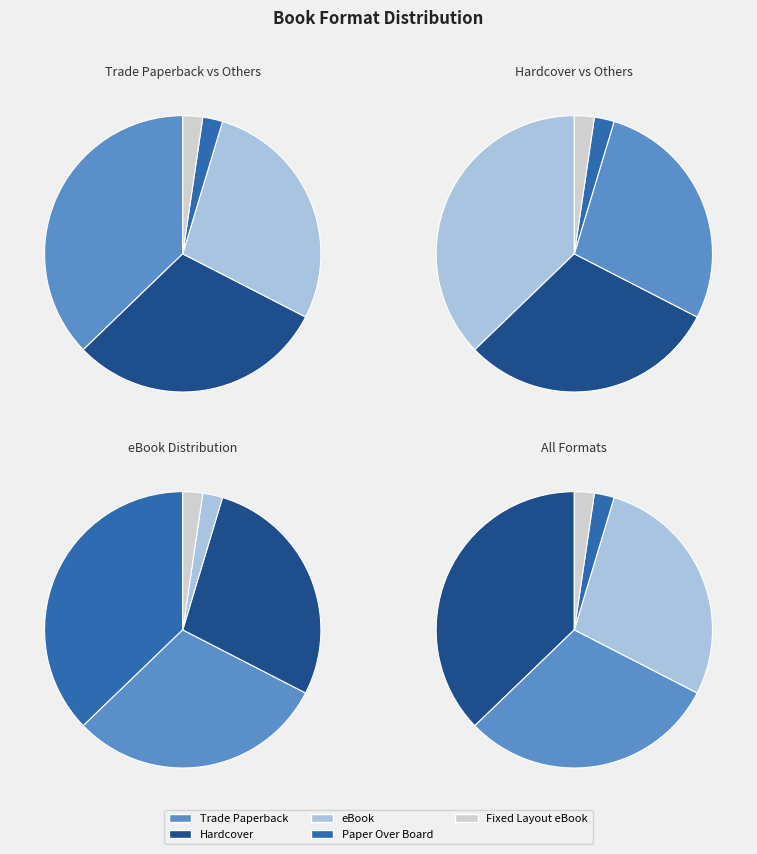

Is it true that eBook is 28% of the pie?

True